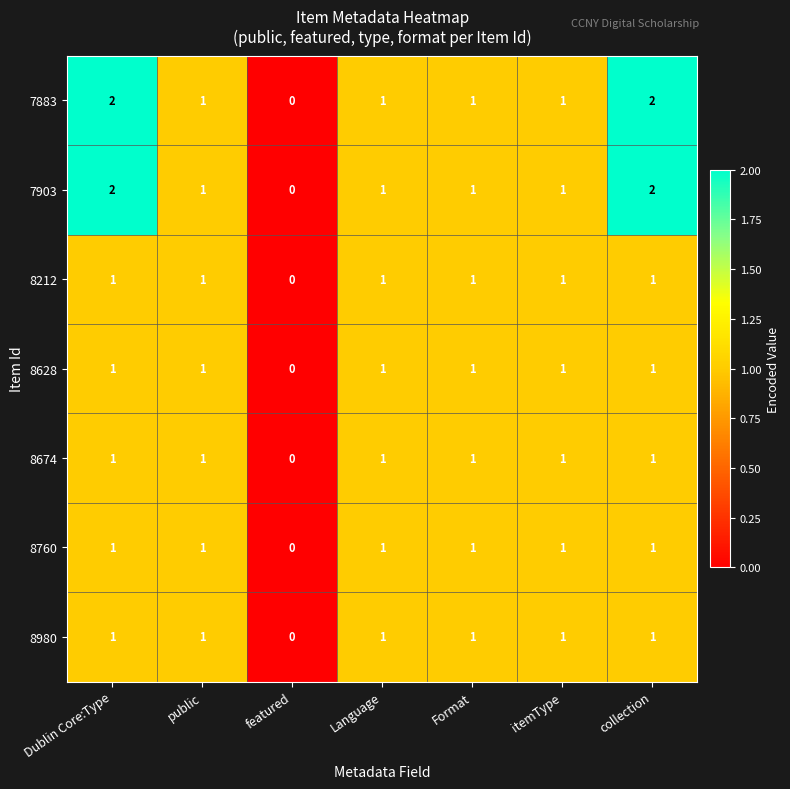

What is the sum of all 8674 values?

6